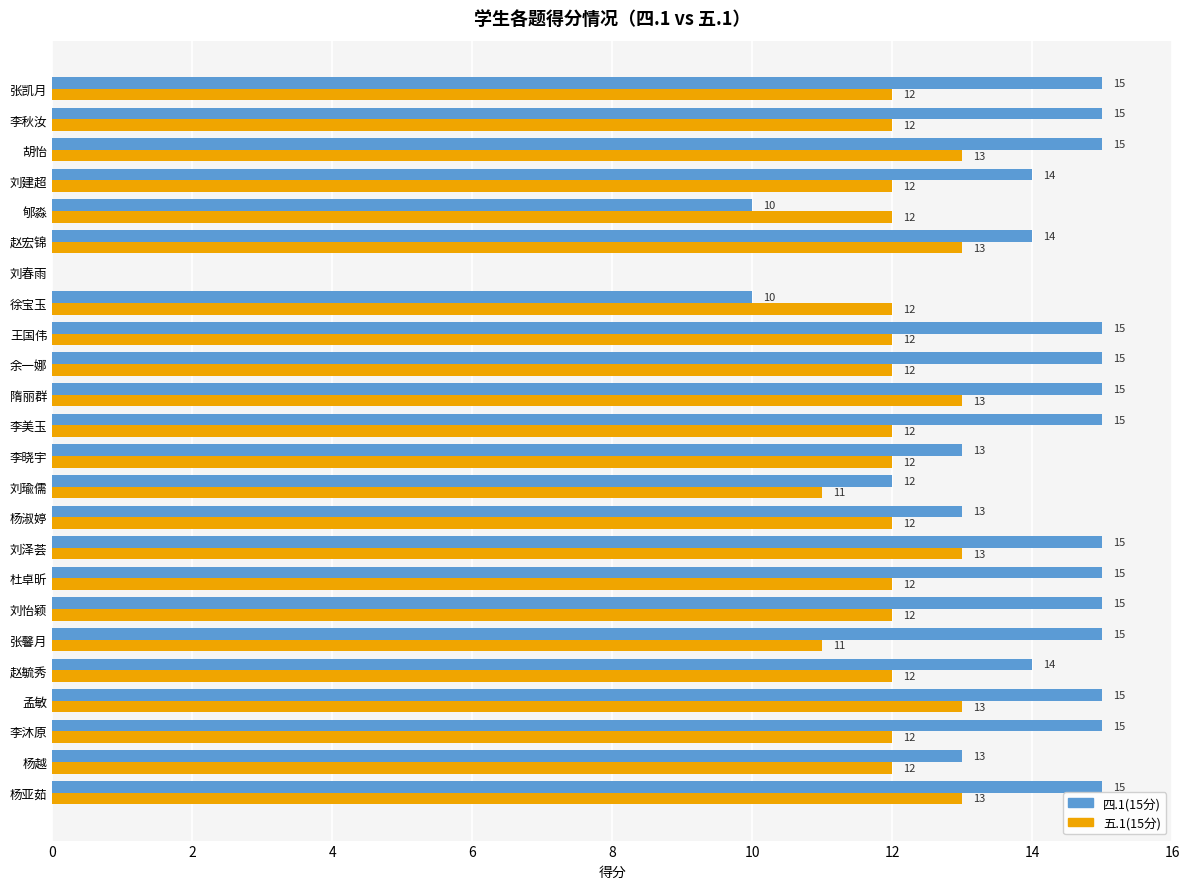

Which series has the largest total across all categories?

四.1(15分)